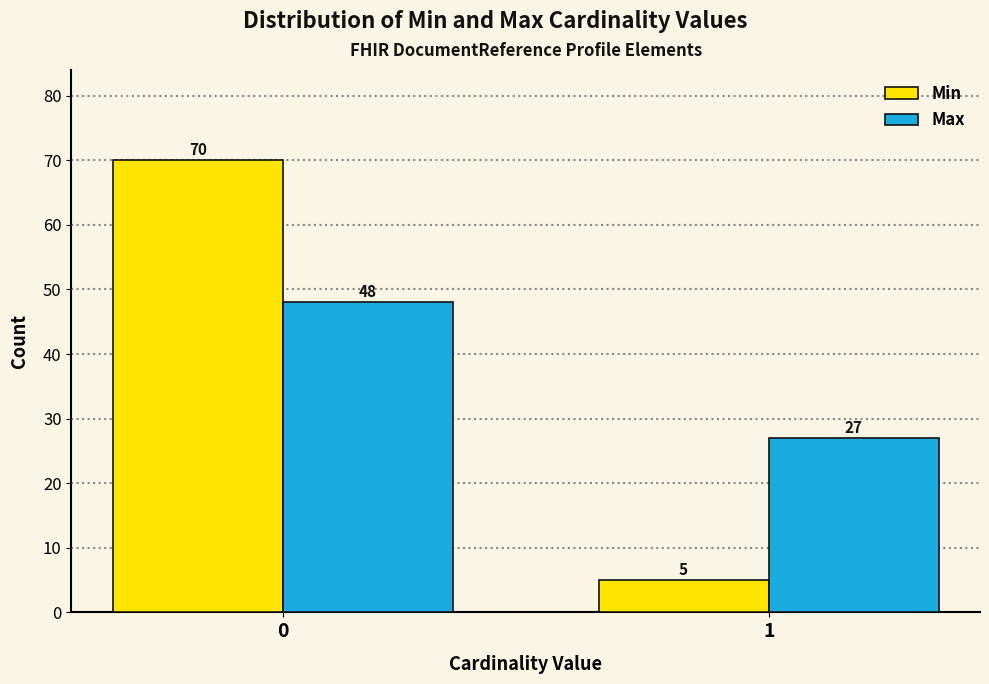

Reading left to right, extract all data points from this chart.

Min: 0=70	1=5
Max: 0=48	1=27